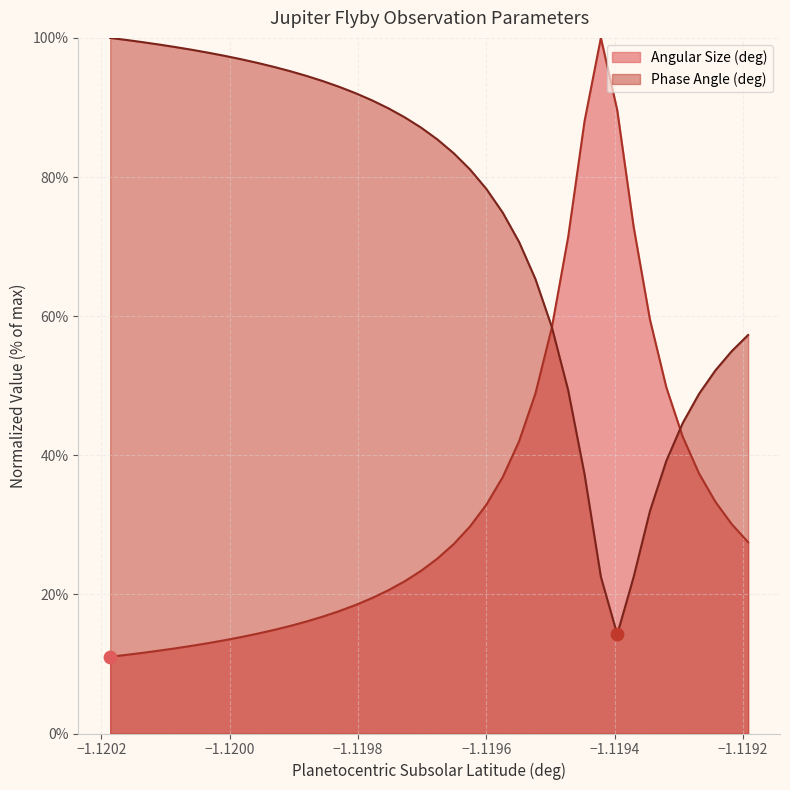

Which series reaches the minimum Y coordinate?

Angular Size (deg)